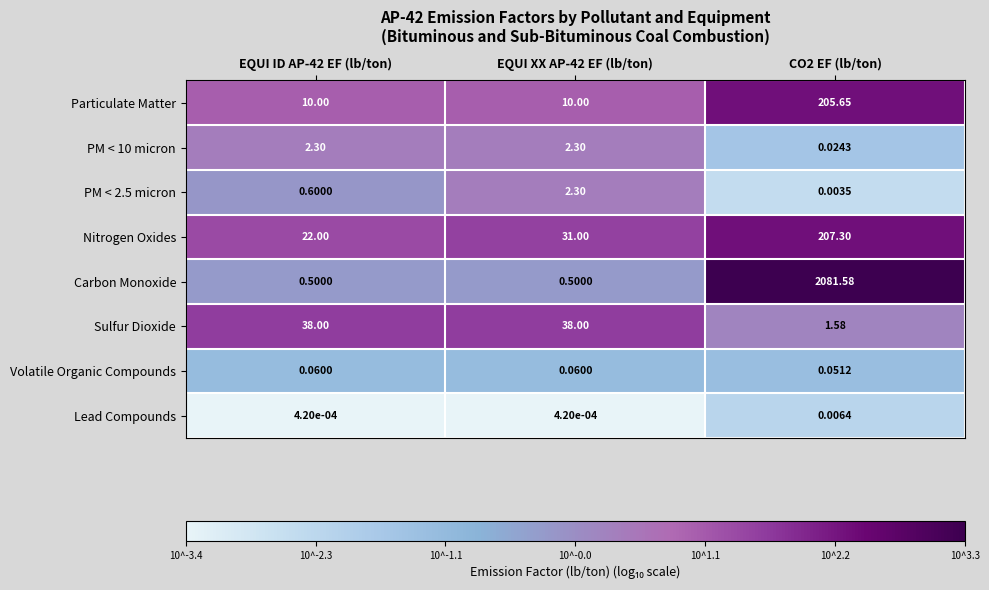

Which series has the largest total across all categories?

Carbon Monoxide